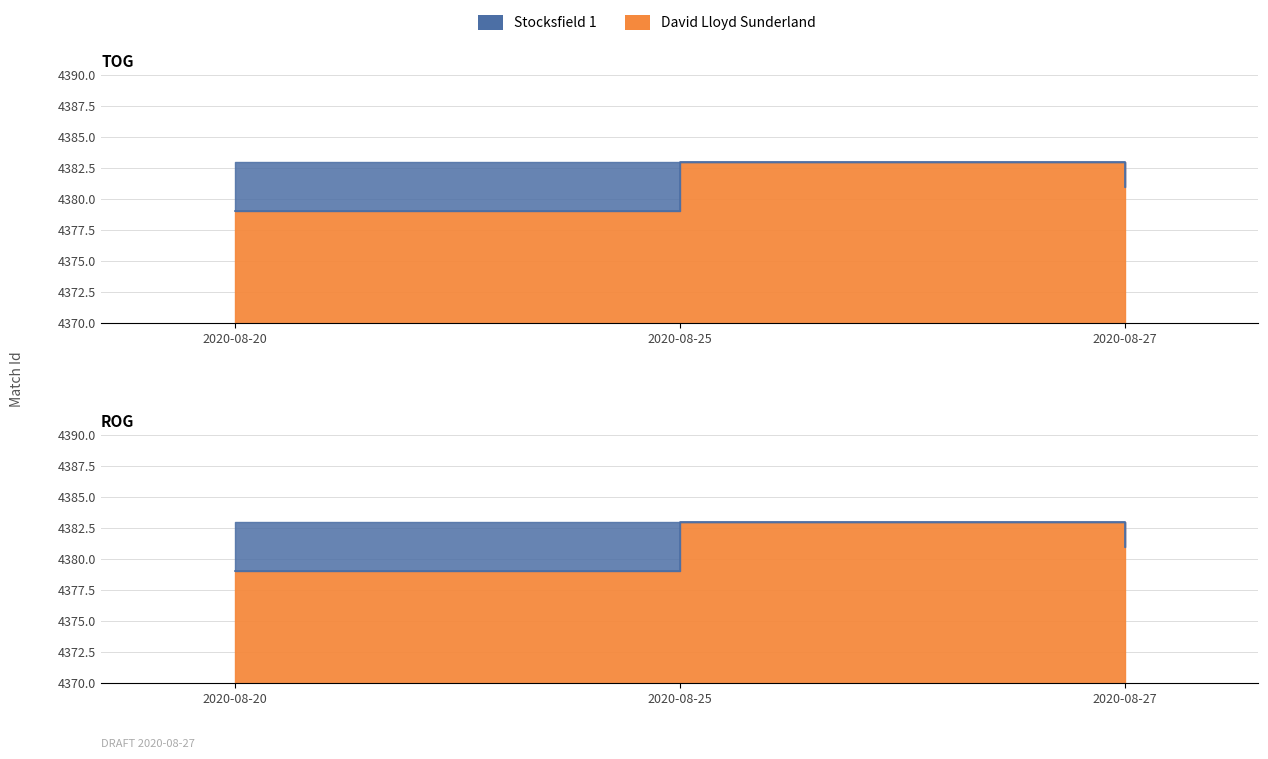

Which has a higher value, 2020-08-20 or 2020-08-27?

2020-08-27